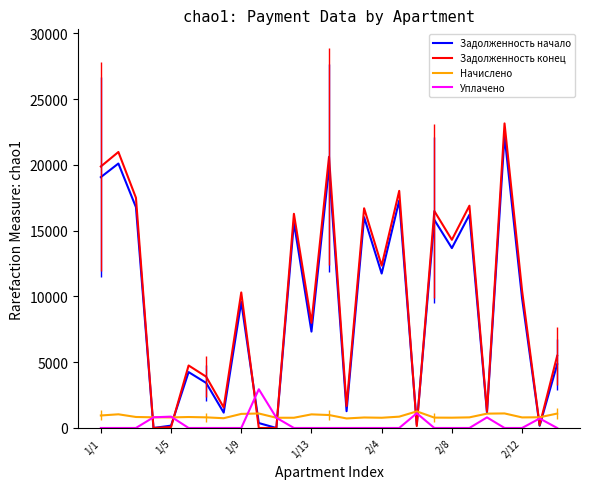

How many times do Уплачено and Задолженность начало cross each other?

8